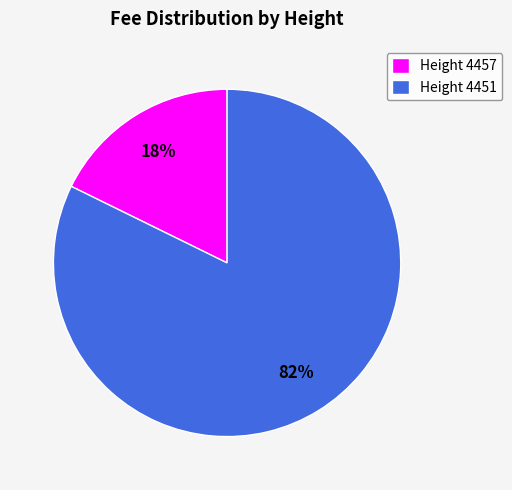

Which has a higher value, Height 4451 or Height 4457?

Height 4451